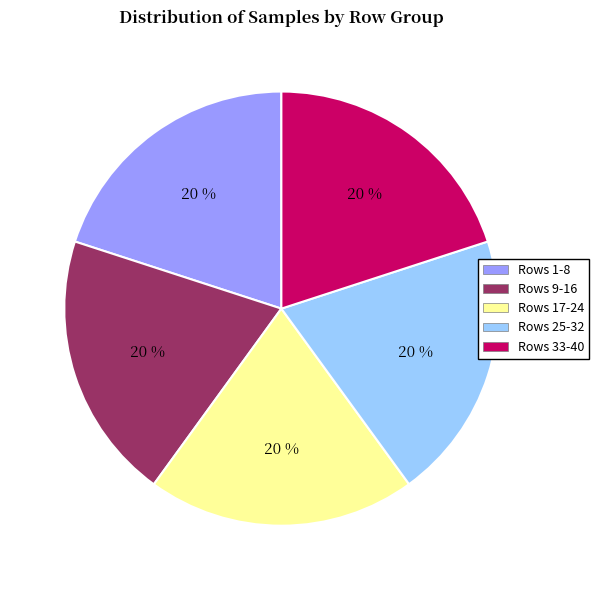

To the nearest percent, what is the combined percentage of Rows 1-8 and Rows 33-40?

40%